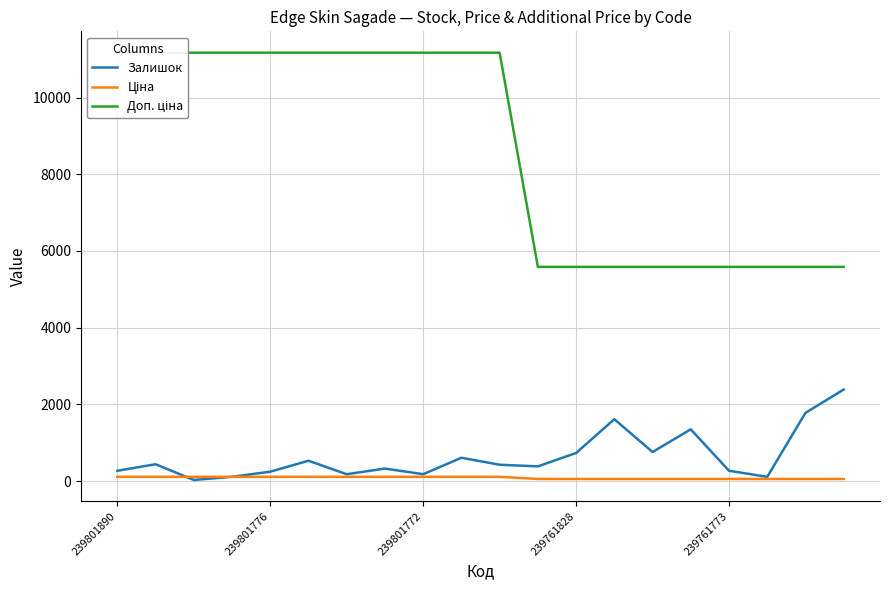

Read the Залишок value at 5.

531.0